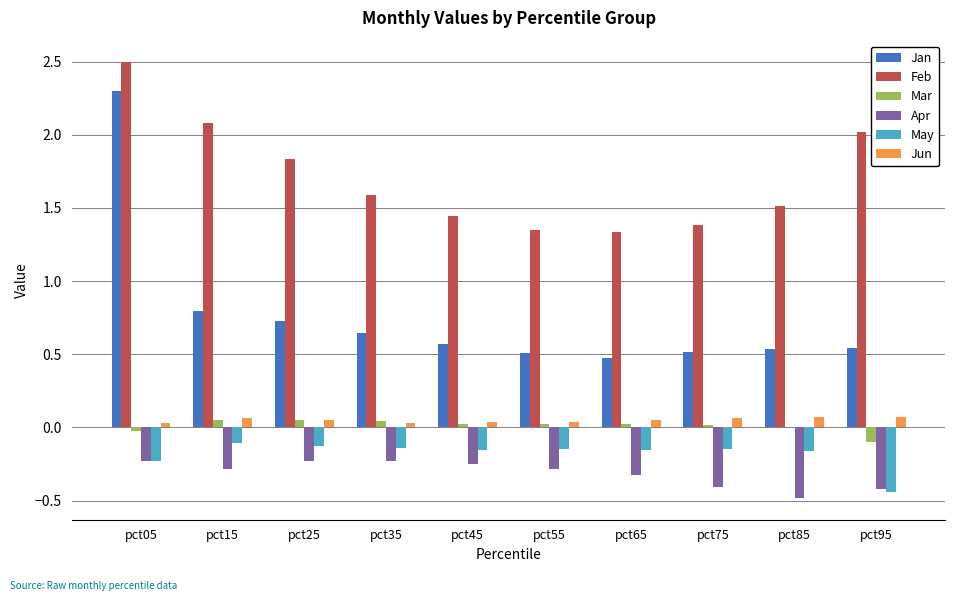

Which series changed the most between pct05 and pct85?

Jan